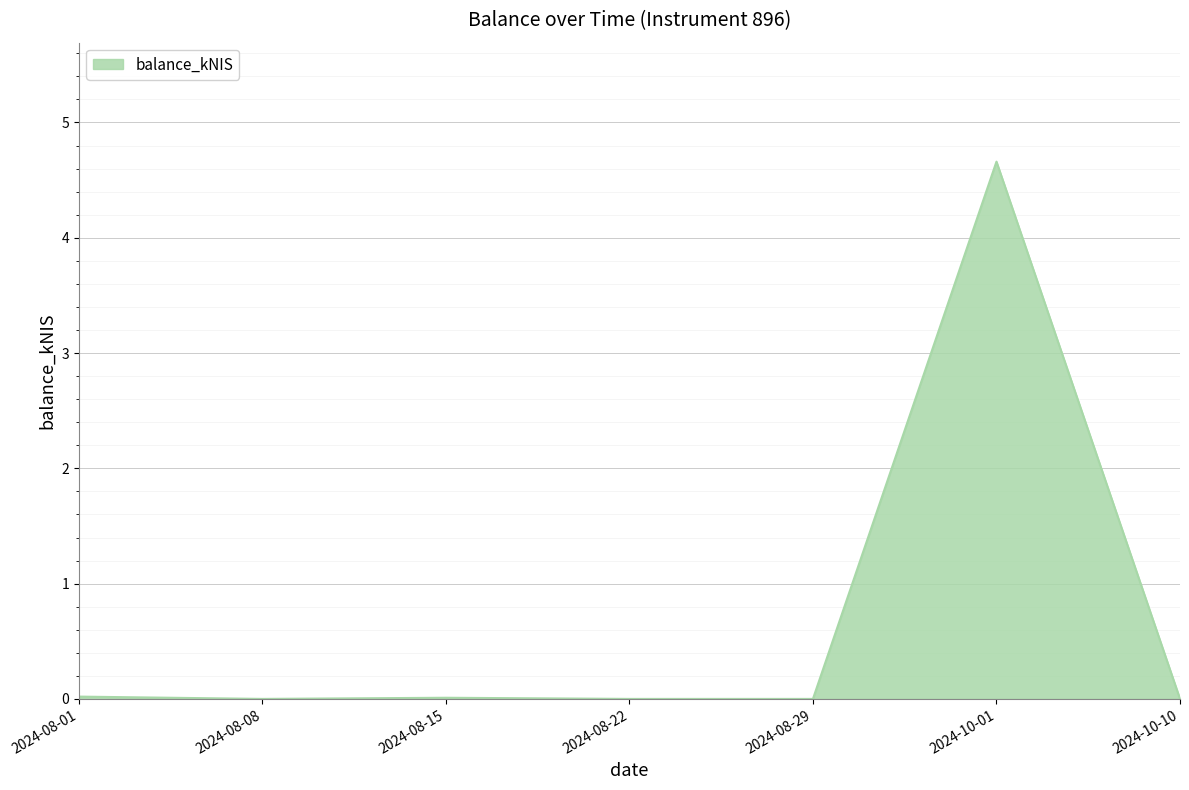

The value at 2024-10-10 is 0.0. True or false?

True